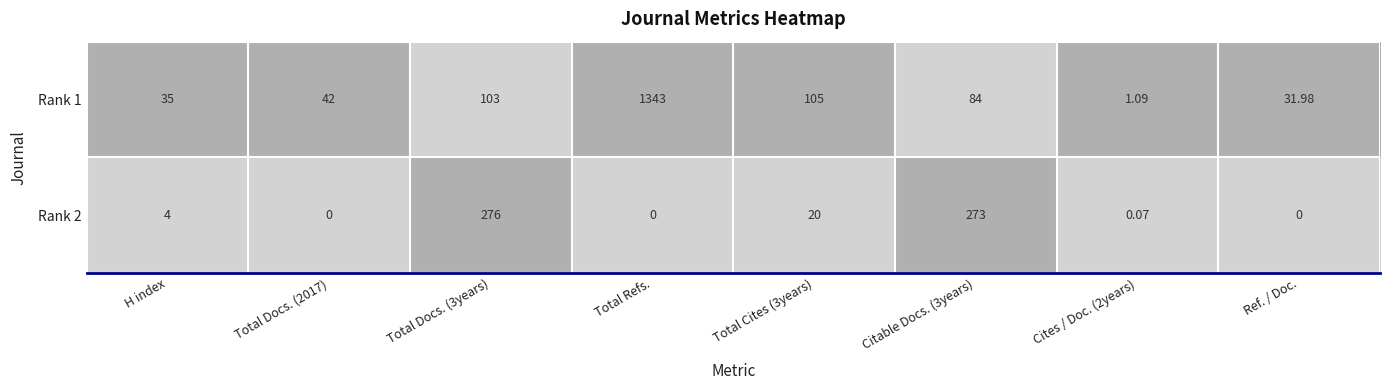

At which category is the sum across all series the highest?

Total Refs.